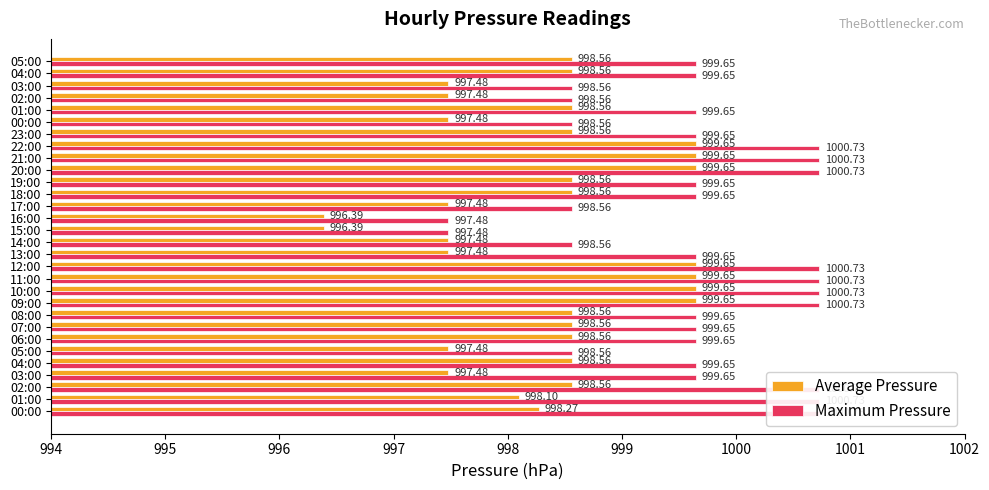

What position from the right is 997?

27